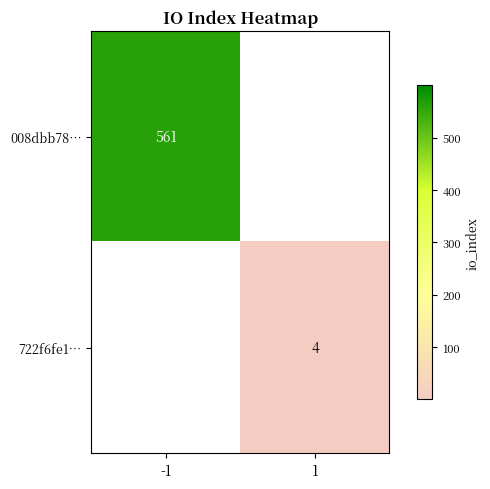

The 722f6fe1… series shows 1 at 1. True or false?

False